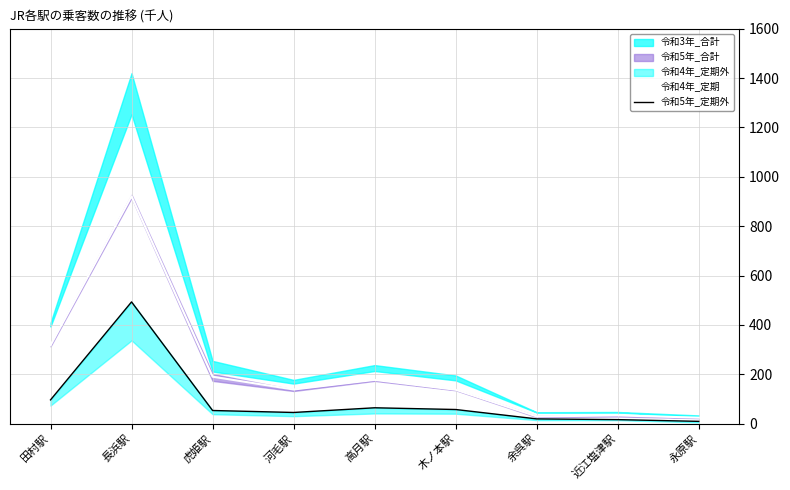

What is the difference between the 令和5年_定期外 values at 河毛駅 and 木ノ本駅?

12